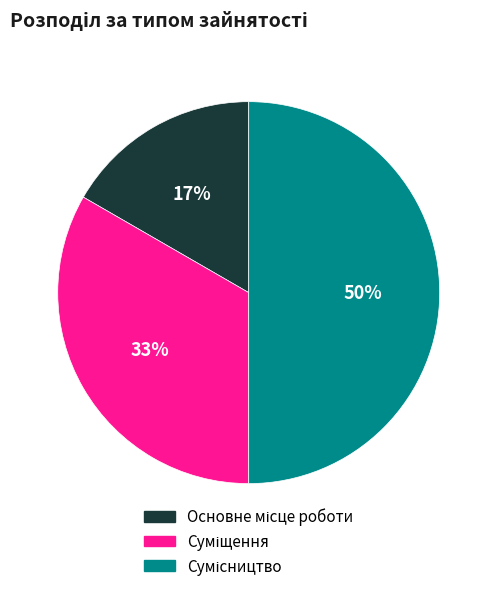

To the nearest percent, what is the difference between the largest and smallest slice percentages?

33%